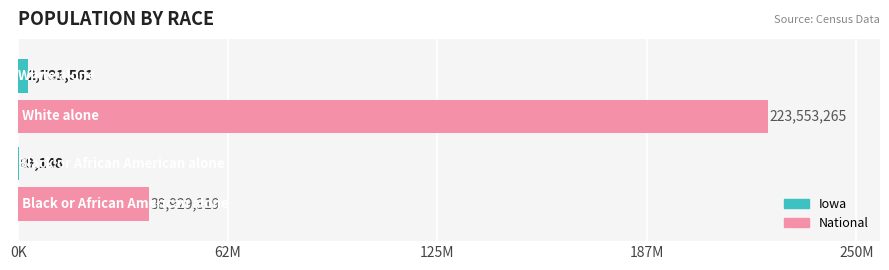

What are all the series names shown in the legend?

Iowa, National